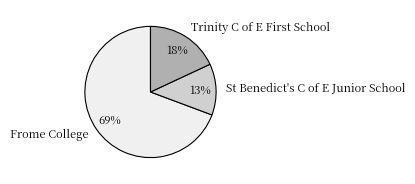

Combined, do Frome College and St Benedict's C of E Junior School account for over 50%?

Yes